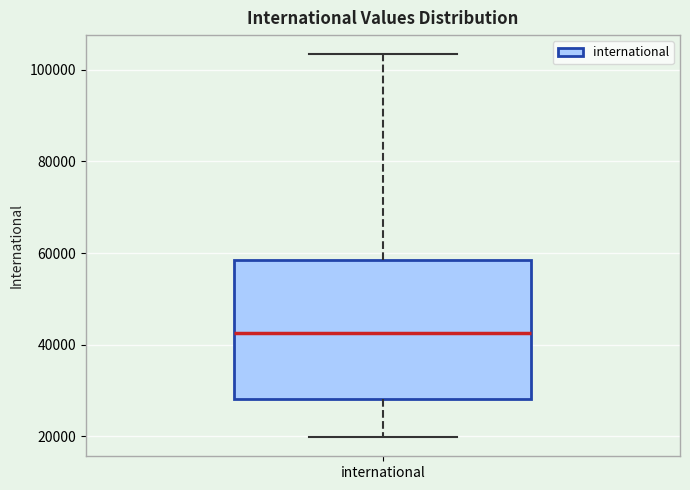

Transcribe this box plot: give where the median line is, the range the box spans, and where the two whiskers end, as read against the y-axis. The values are not printed on the chart, so give them approximately, as read against the axis.

median 42000, box 28000 to 58000, whiskers 20000 to 104000